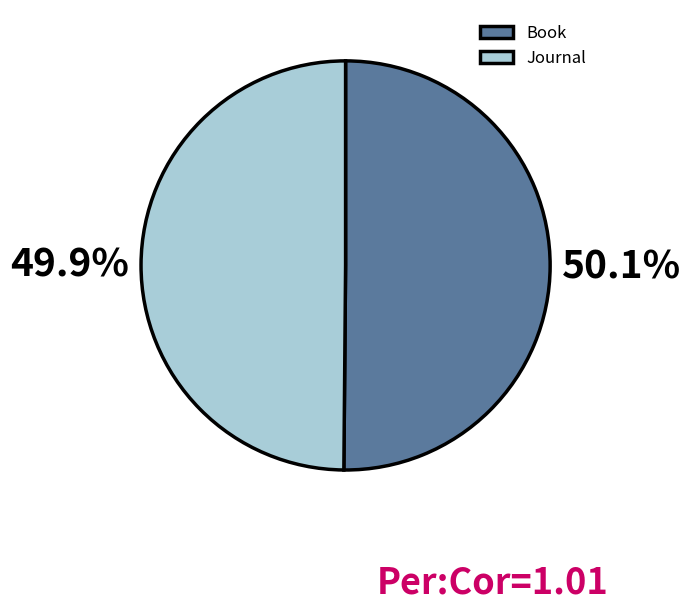

Approximately how many times larger is the value at Book compared to Journal?

1.0